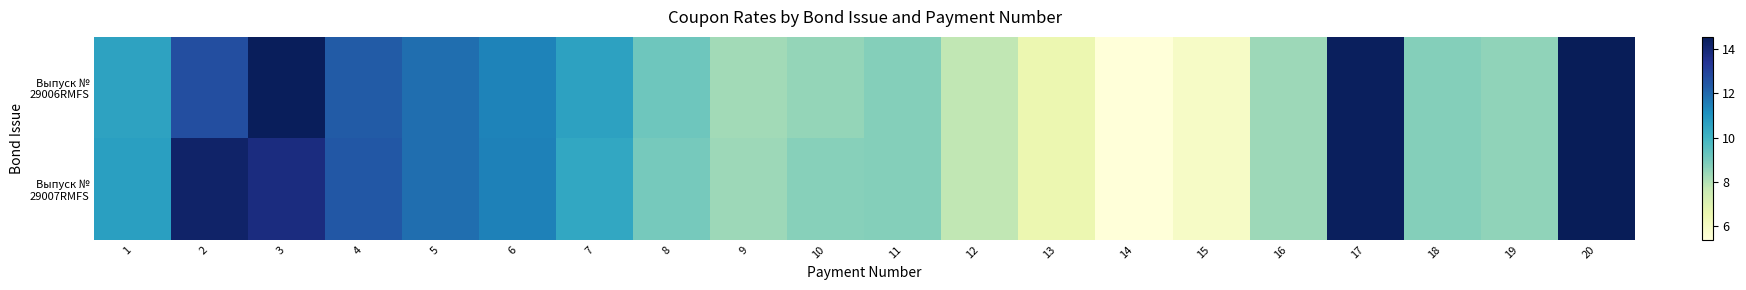

Count the number of categories in the chart.

20